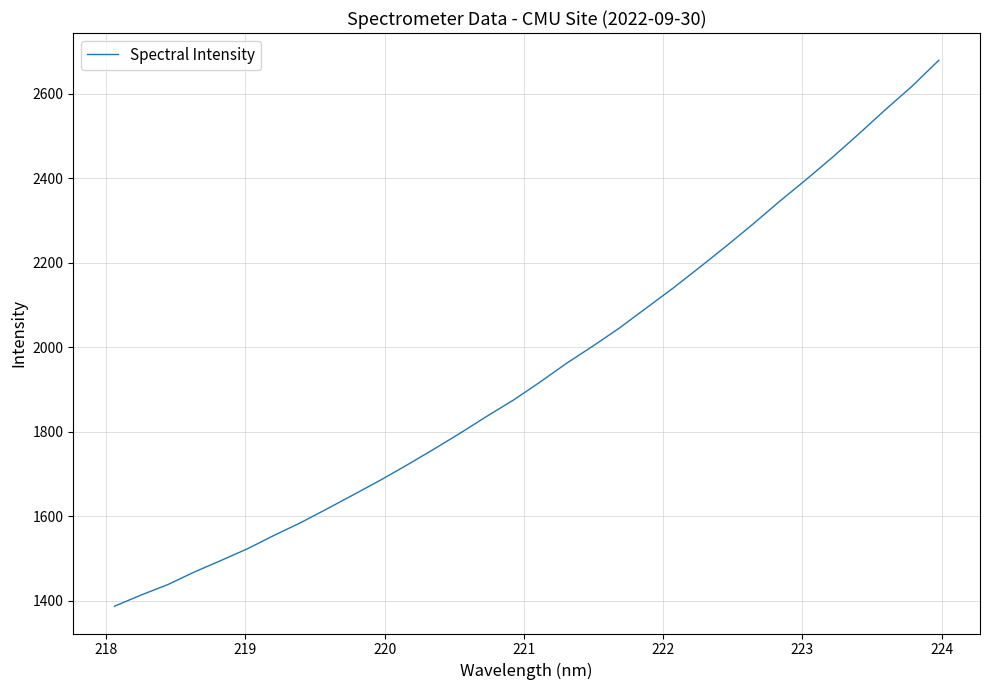

What is the smallest value displayed?

1387.6